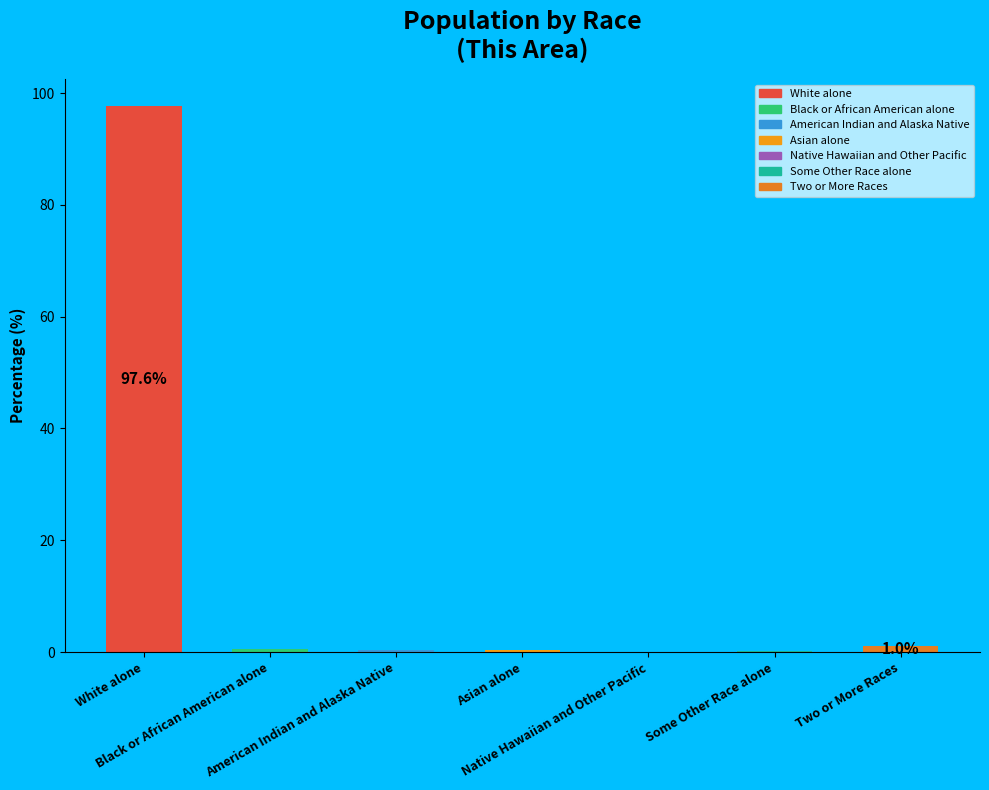

What is the sum of all values?

100.0